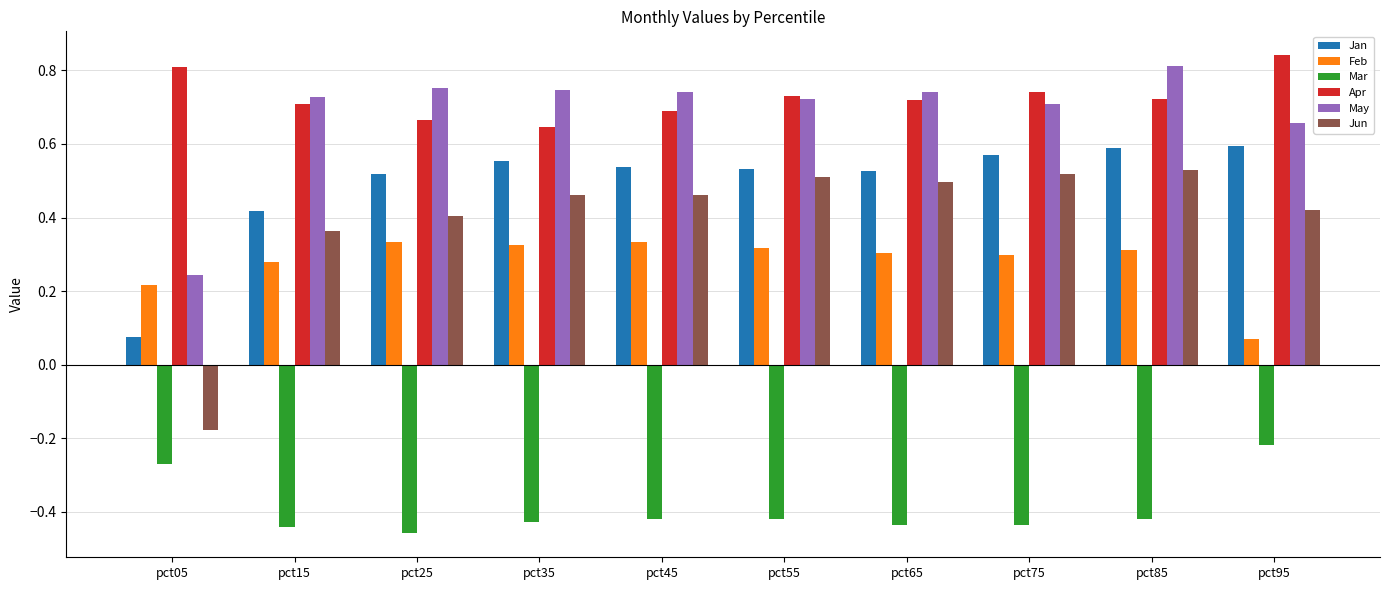

What is the sum of all Jan values?

4.9